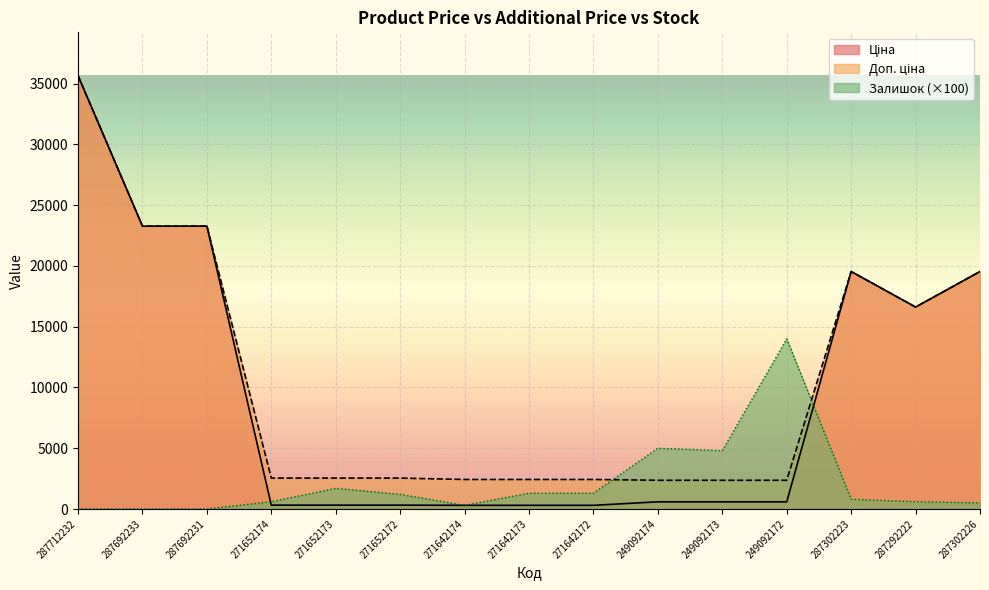

How many series are shown in this chart?

3